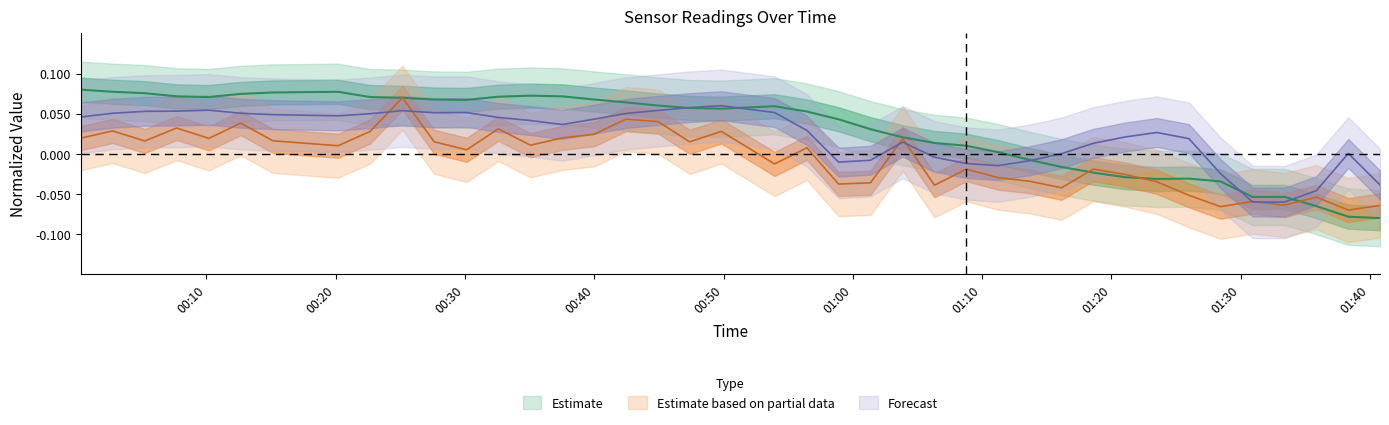

The value of BME280_humidity at 25 is -0.0. True or false?

False